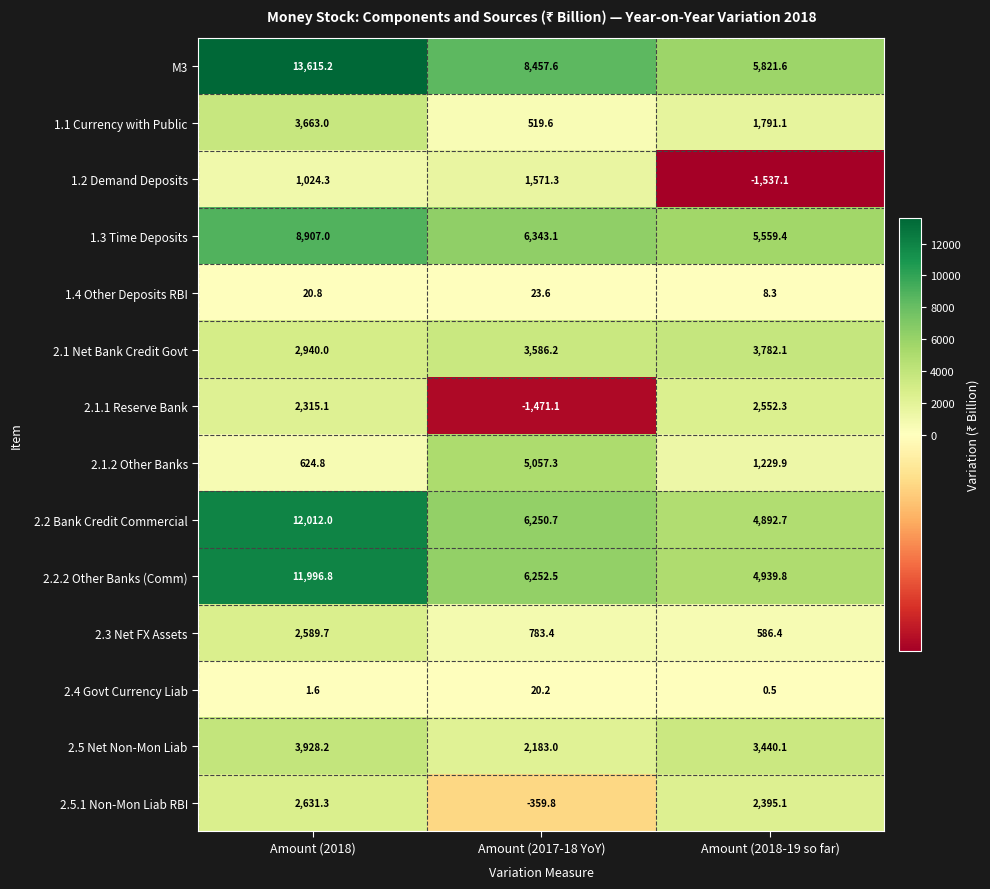

What is the sum of the 2.5 Net Non-Mon Liab values at Amount (2018) and Amount (2017-18 YoY)?

6111.2